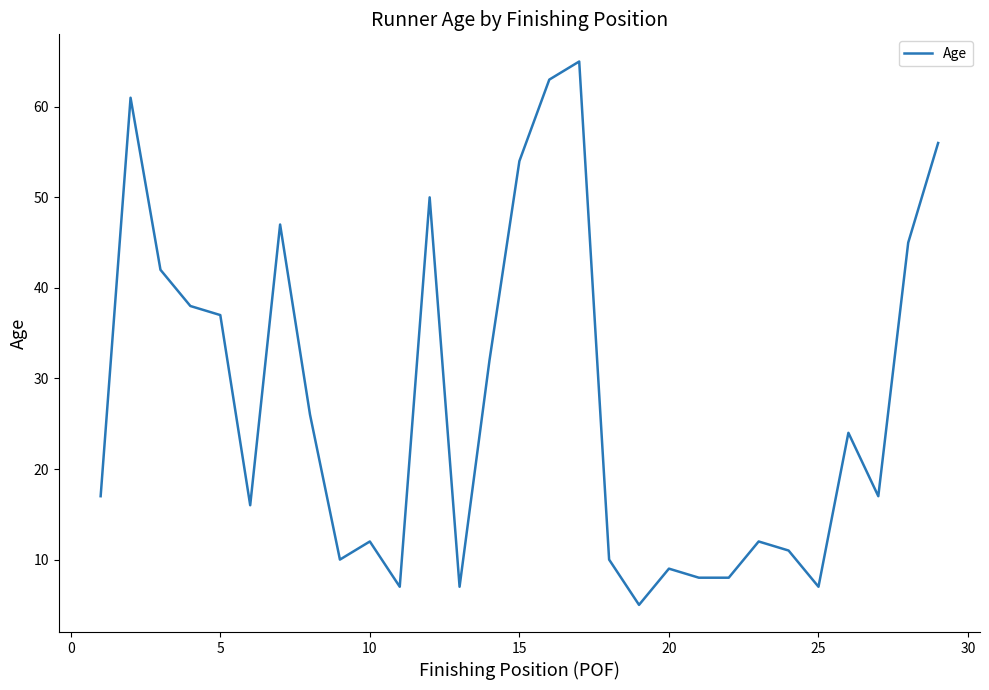

What is the difference between the maximum and minimum values?

60